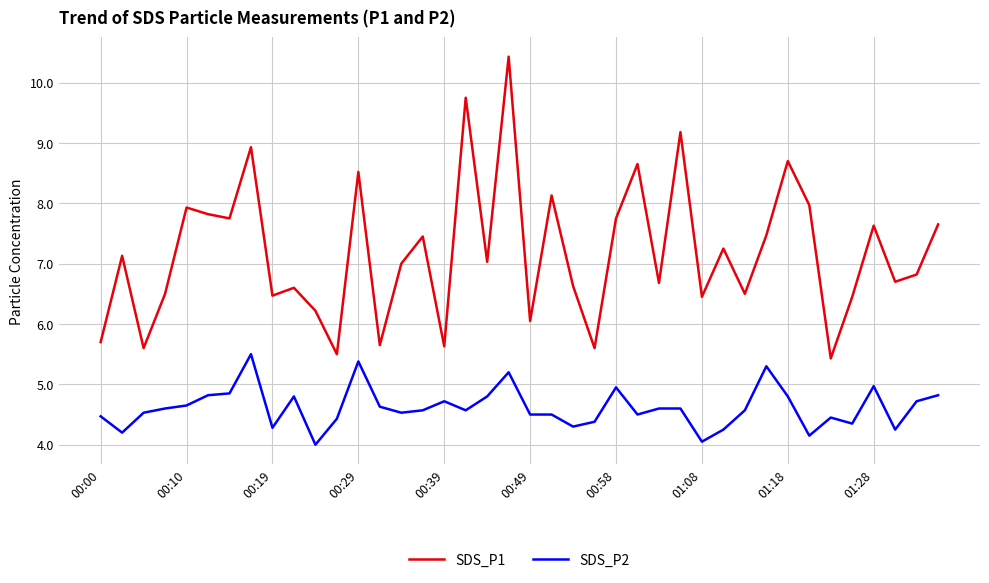

What is the maximum value shown in the chart?

10.4